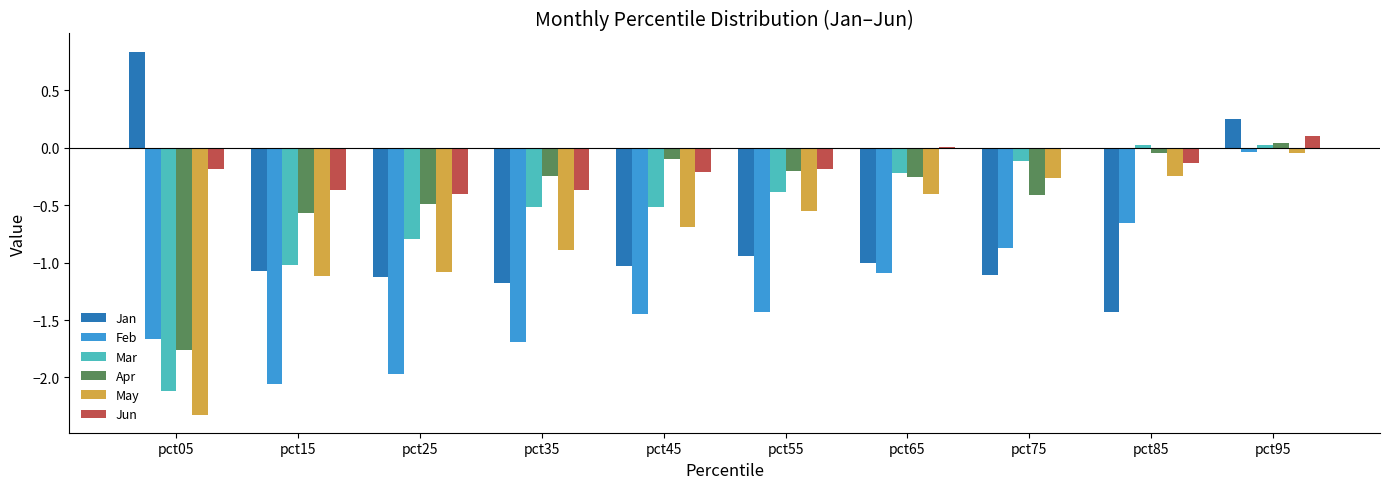

Which series changed the most between pct35 and pct95?

Feb